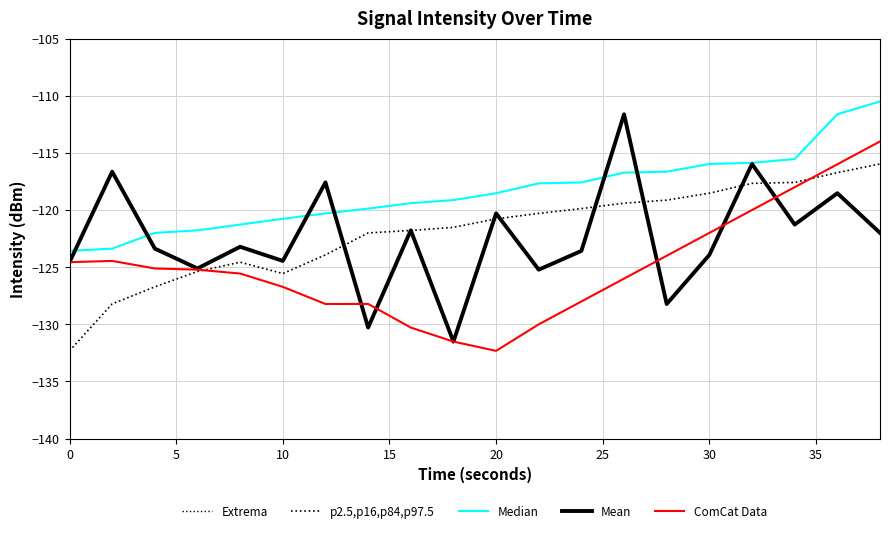

Which series has the largest total across all categories?

Median